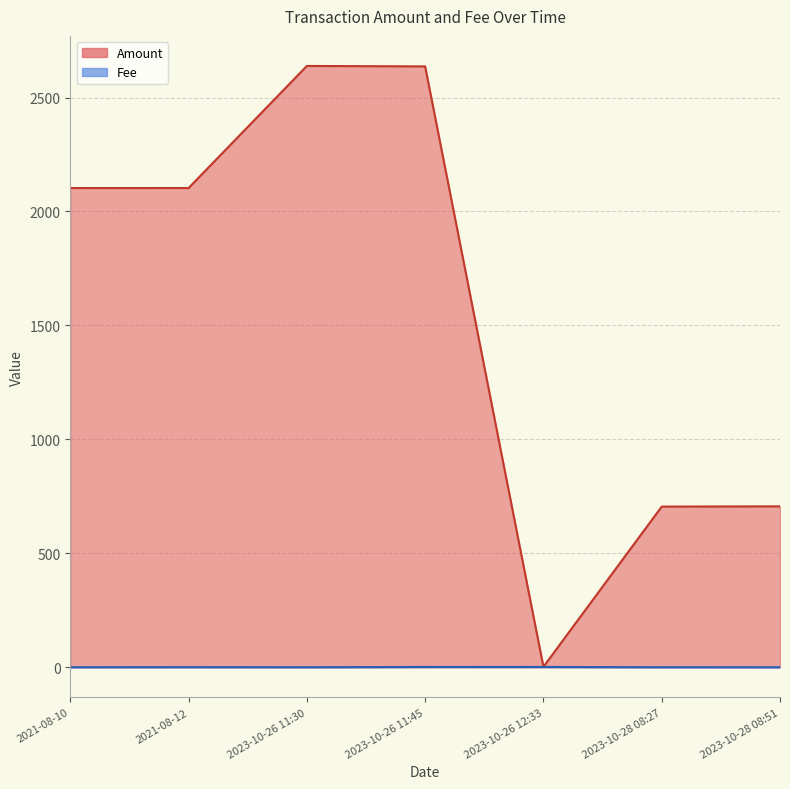

Reading left to right, what are all the values shown in this chart?

Amount: 2102.8	2102.9	2638.6	2636.7	2.0	705.0	706.1
Fee: 0.1	0.5	0.1	1.3	1.3	0.1	0.0